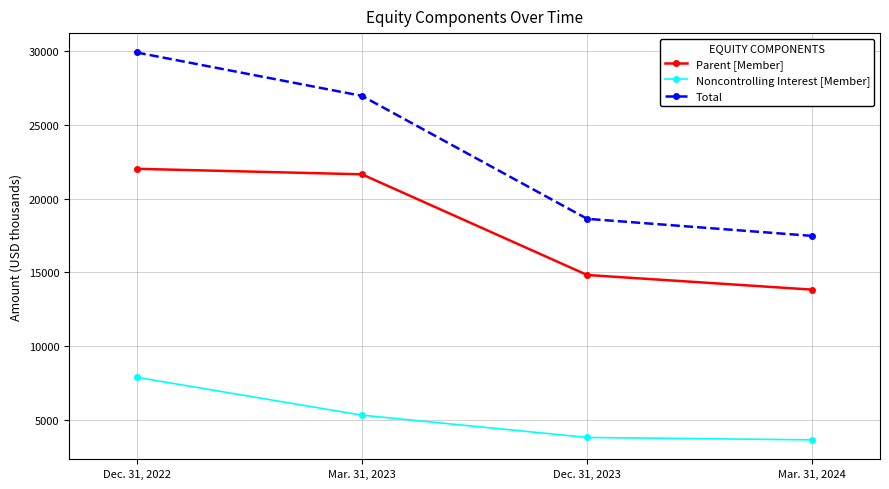

The value of Parent [Member] at Mar. 31, 2023 is 6689. True or false?

False